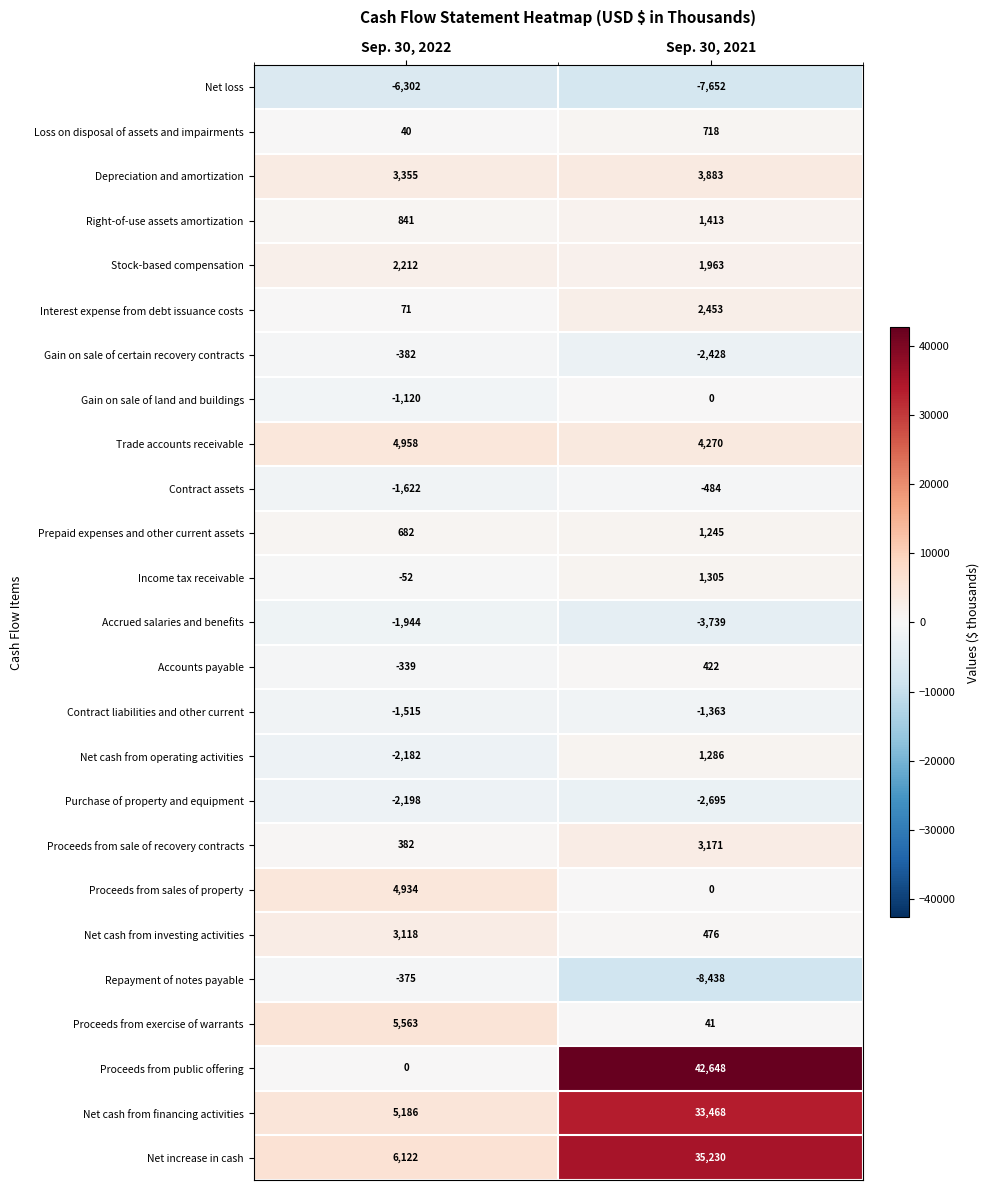

What is the total value across all series at Sep. 30, 2022?

19433